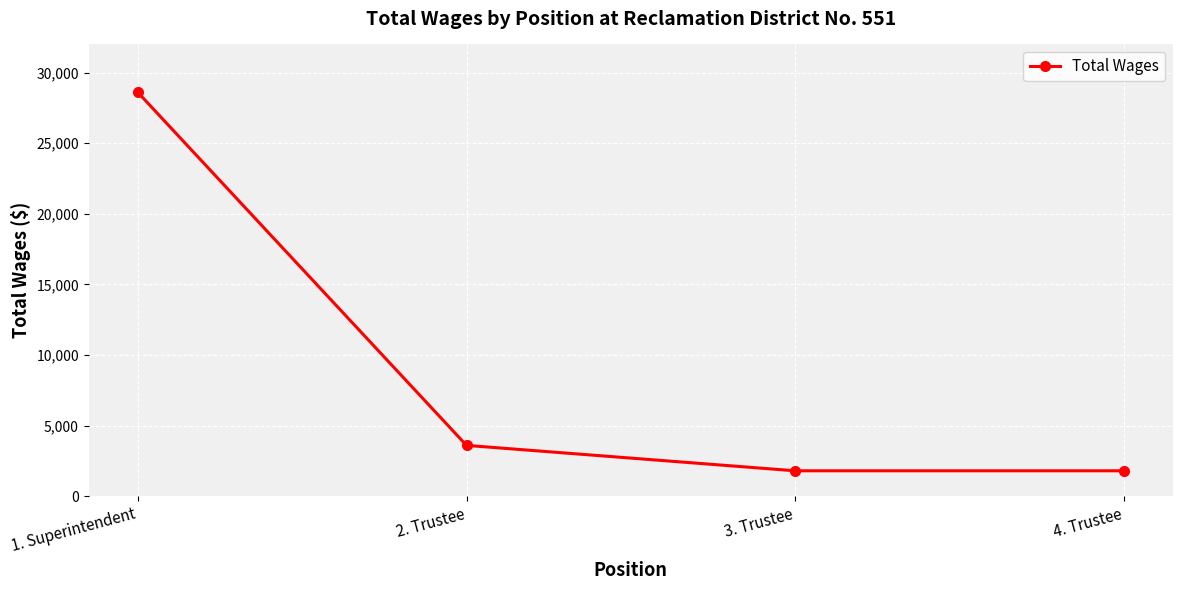

Which has a higher value, 3. Trustee or 1. Superintendent?

1. Superintendent